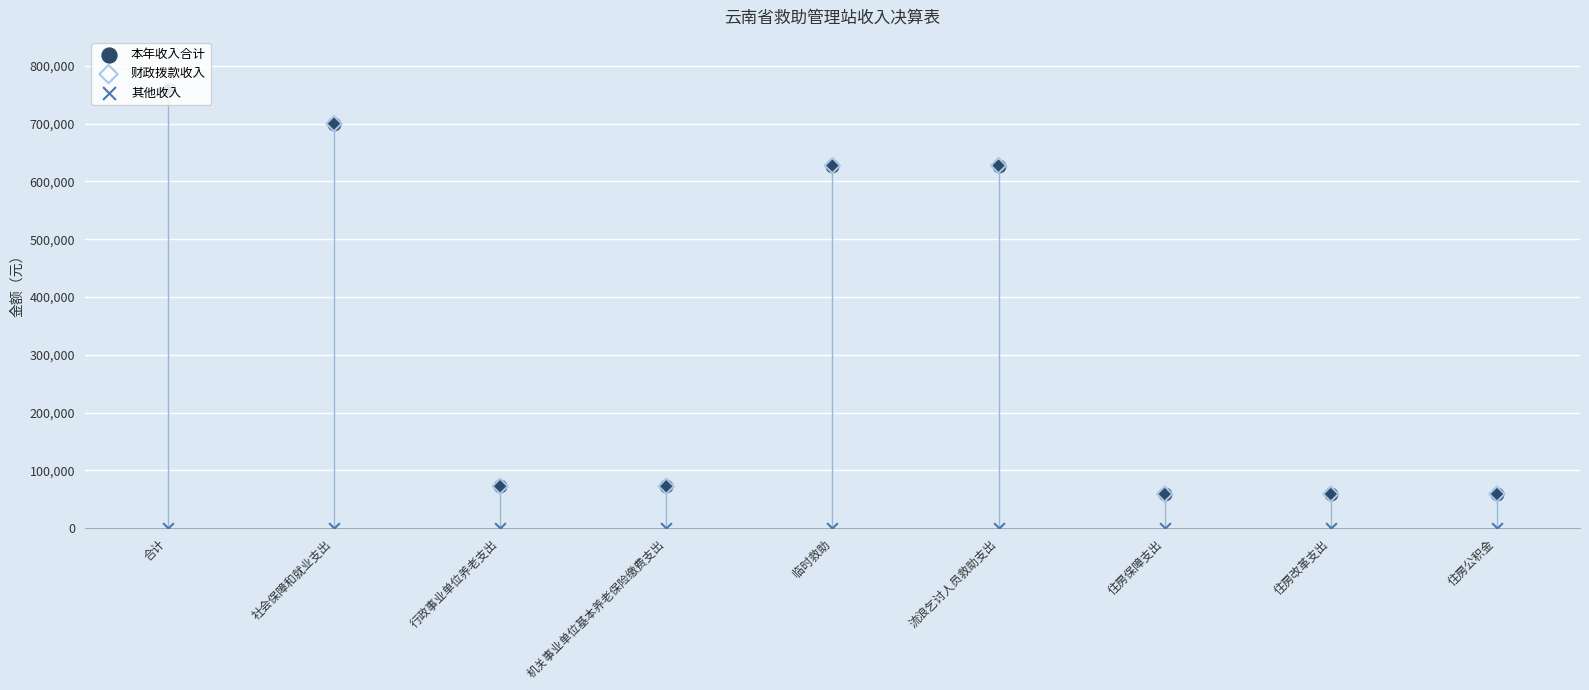

At how many categories does at least one series exceed 230403?

4